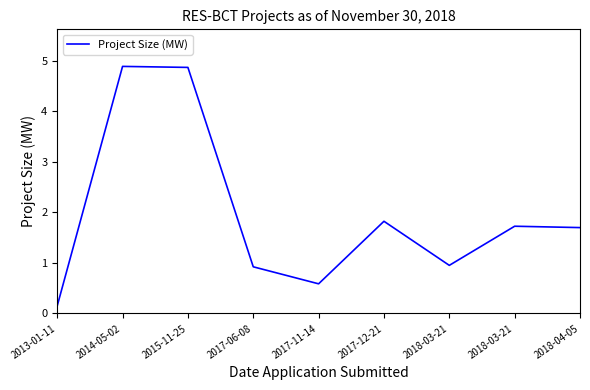

What is the smallest value displayed?

0.1